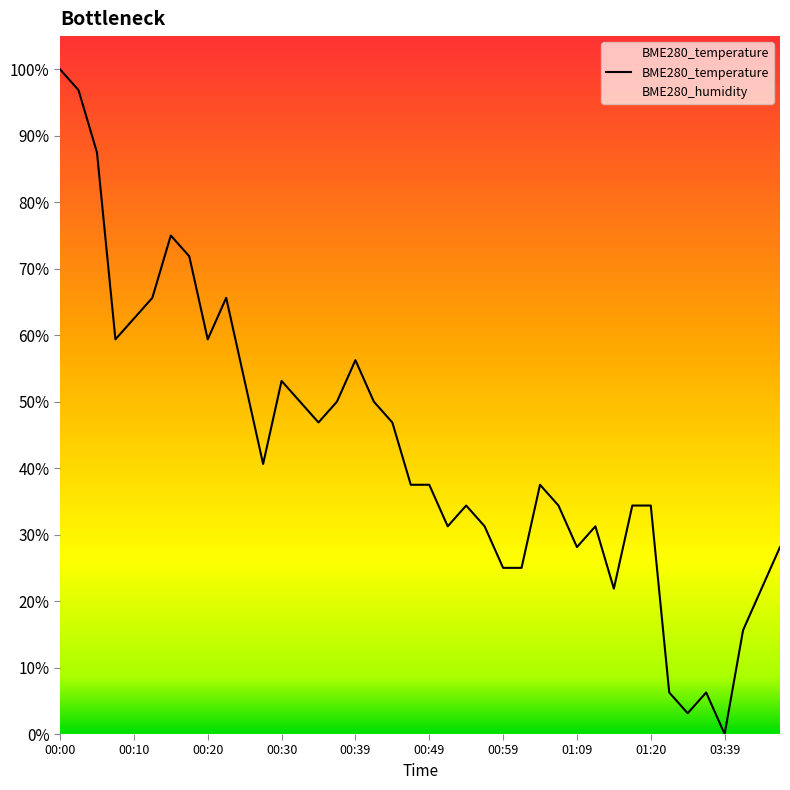

Which category has the highest value across all series?

00:00